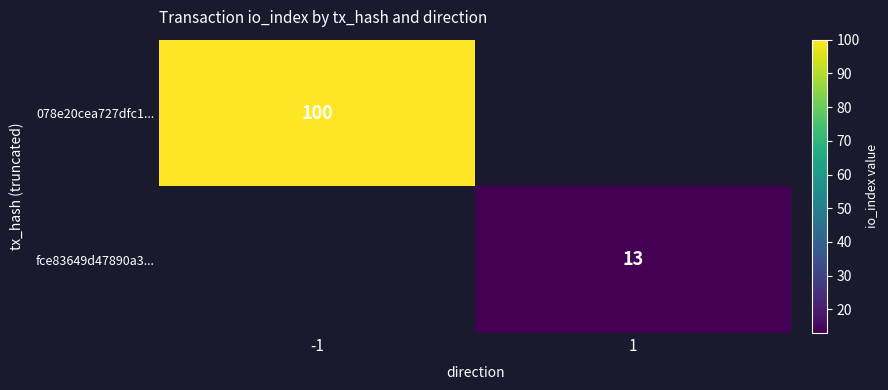

Is the value of fce83649d47890a3... at 1 greater than the value of 078e20cea727dfc1... at -1?

No